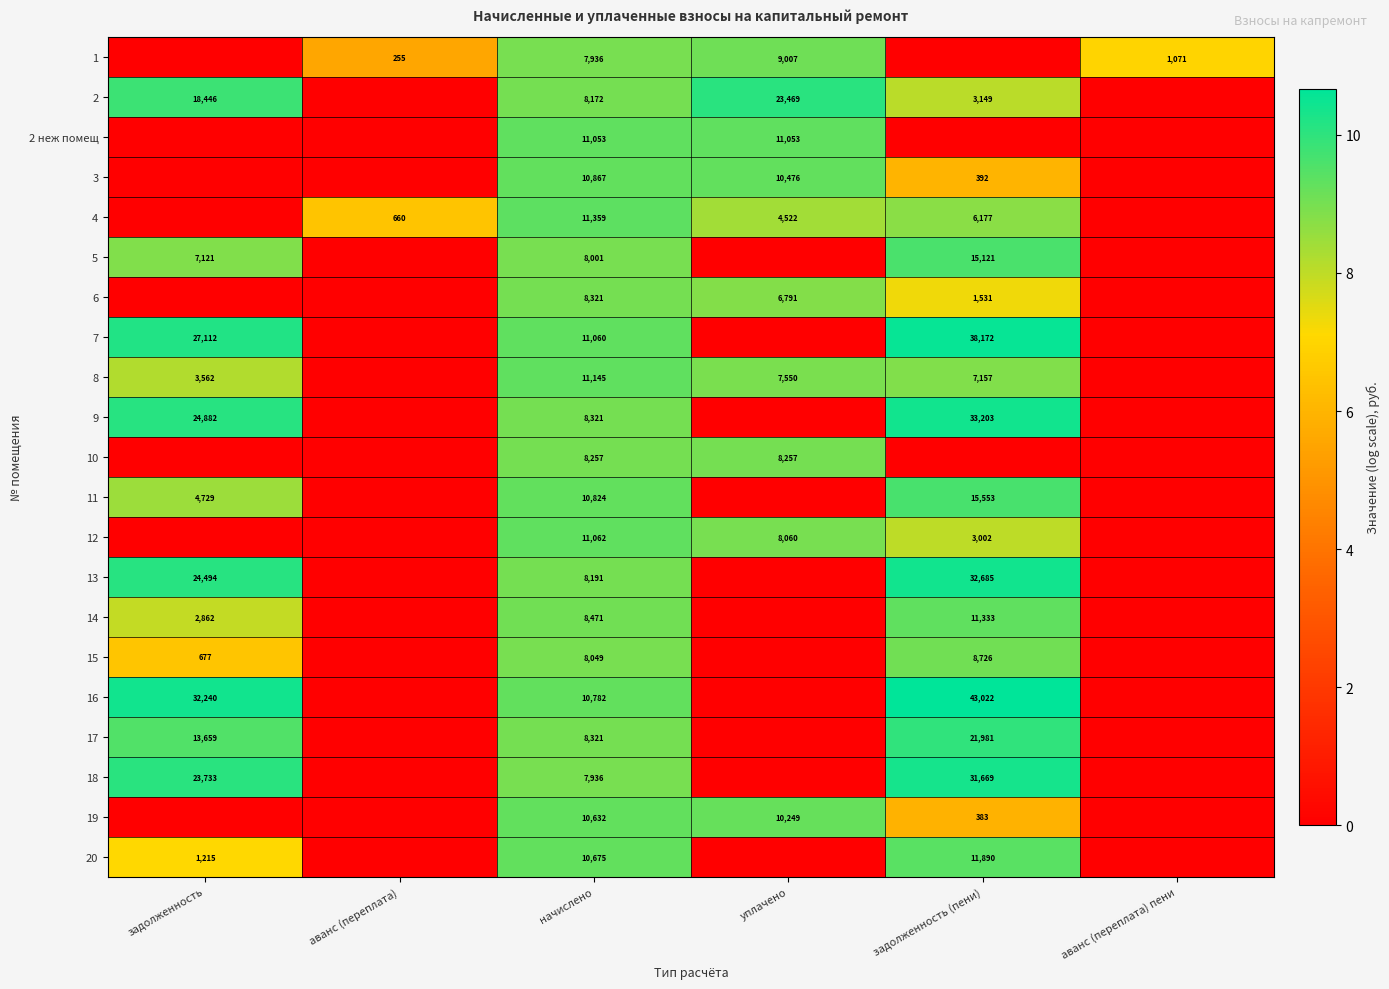

True or false: 18 has a value of 31669 at задолженность (пени).

True